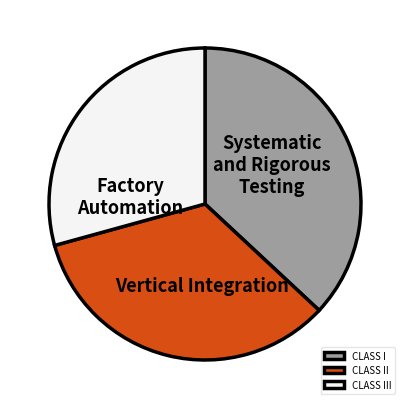

Is the sum of CLASS I and CLASS III greater than half?

Yes